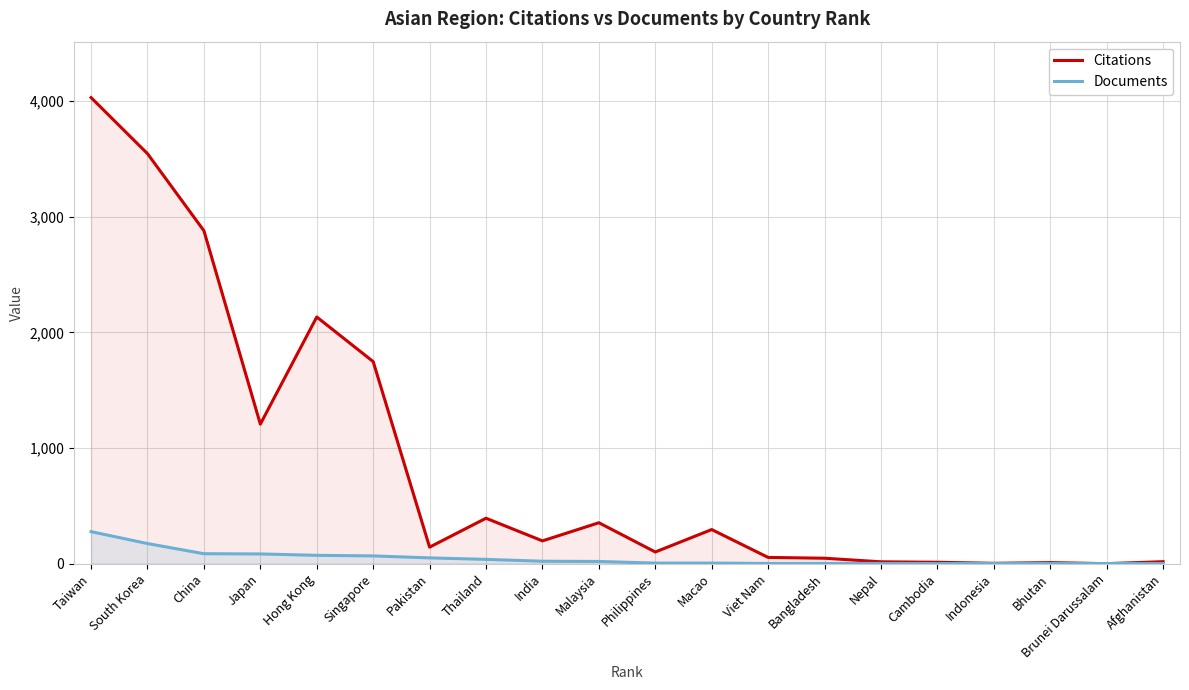

Does the chart display data point markers on the line(s)?

No